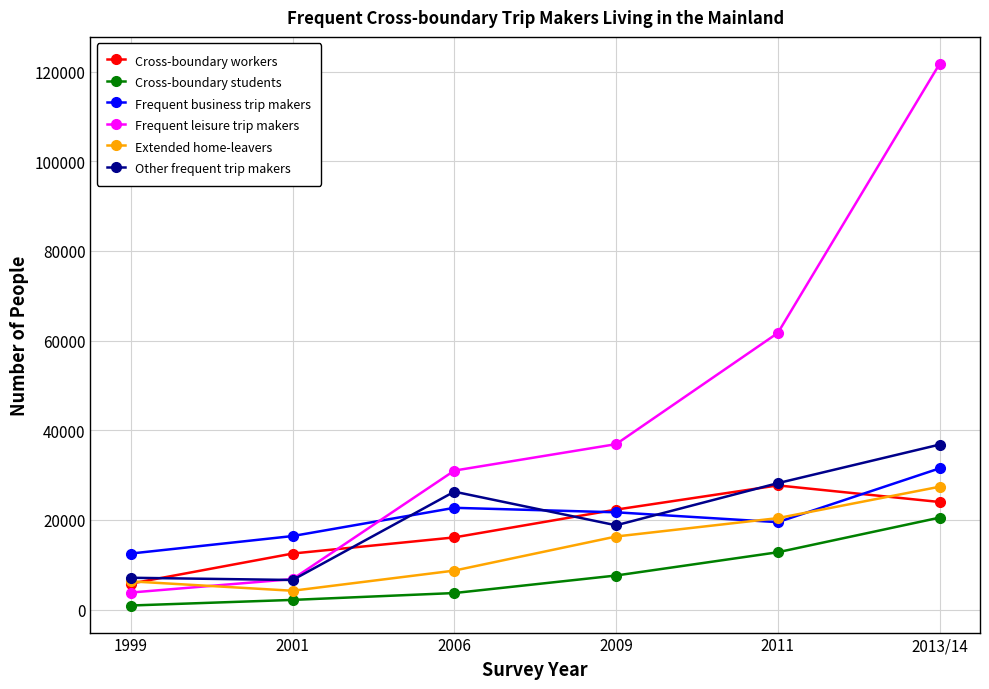

Does the chart have visible grid lines?

Yes